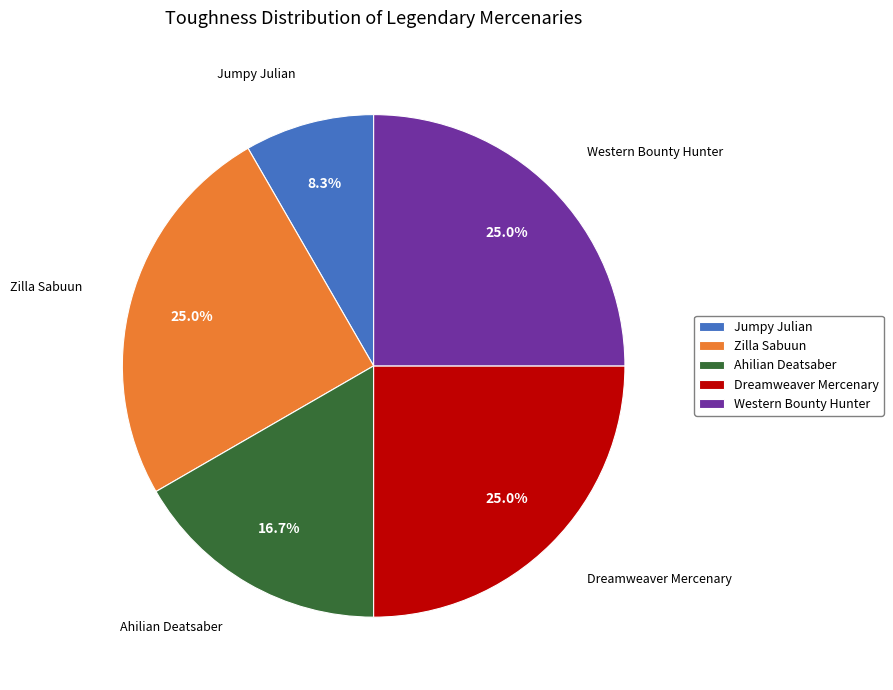

Does Dreamweaver Mercenary account for over 50% of the chart?

No